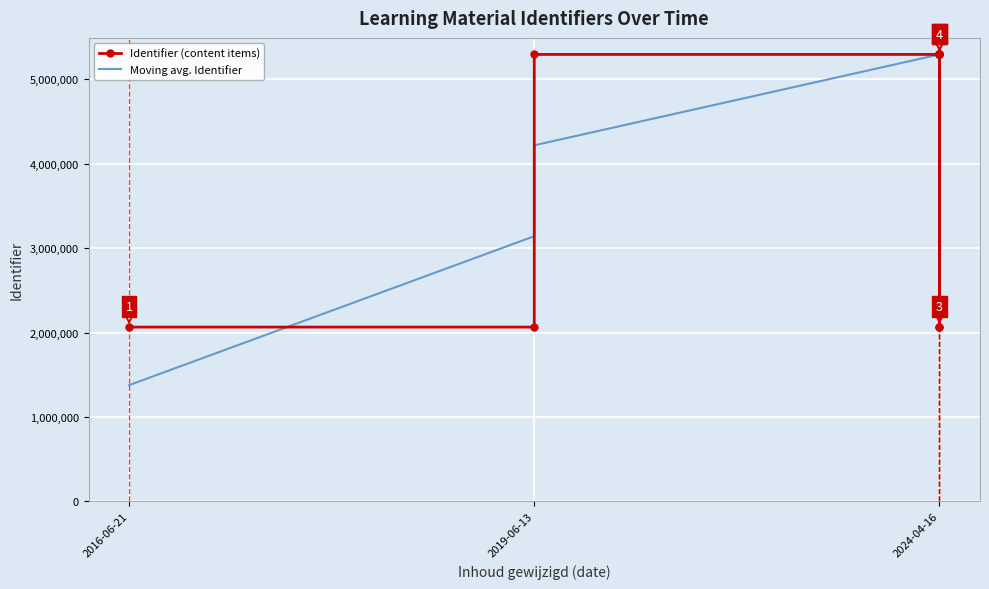

True or false: Identifier (content items) has more than 0 points higher than both neighbors.

True